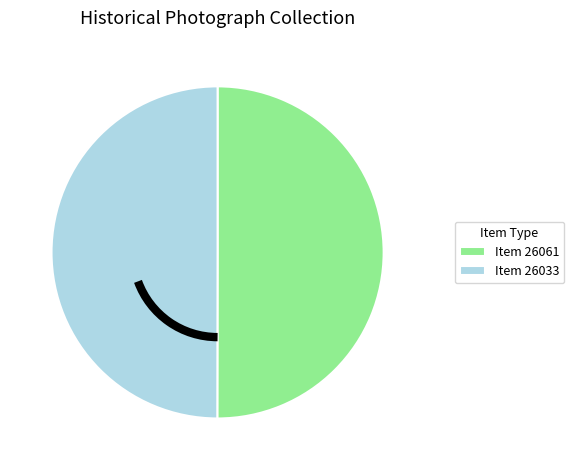

Is the sum of Item 26033 and Item 26061 greater than half?

Yes